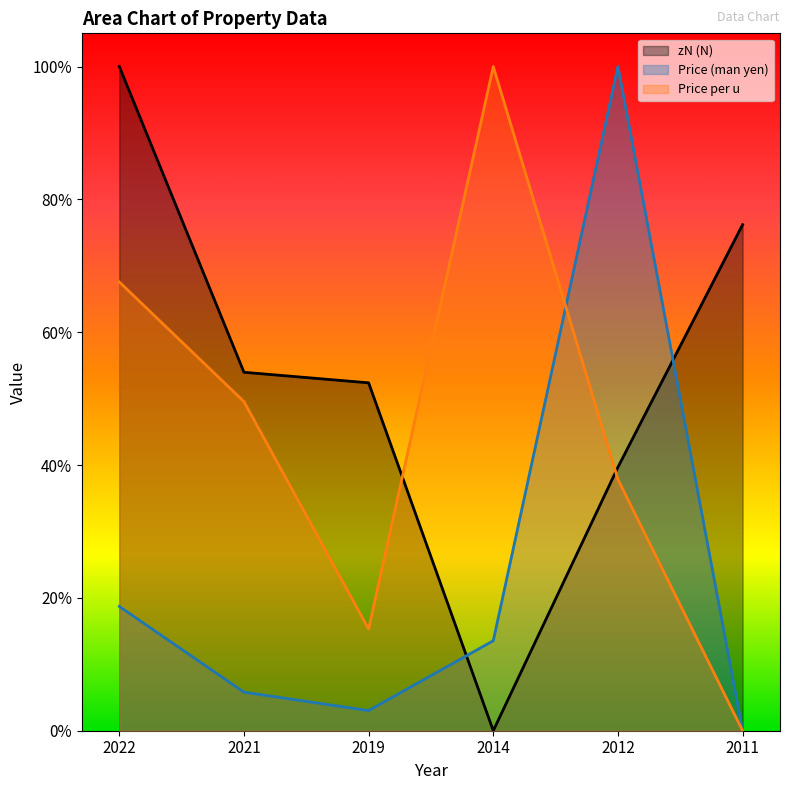

Reading left to right, list all the values displayed in this chart.

zN (N): 1.0	0.5	0.5	0.0	0.4	0.8
Price (man yen): 0.2	0.1	0.0	0.1	1.0	0.0
Price per u: 0.7	0.5	0.2	1.0	0.4	0.0